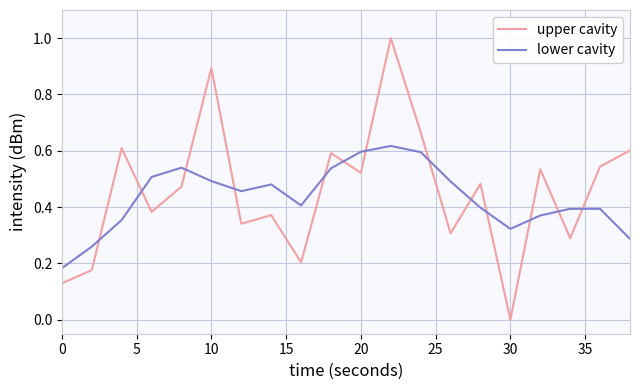

Which series has the largest total across all categories?

upper cavity